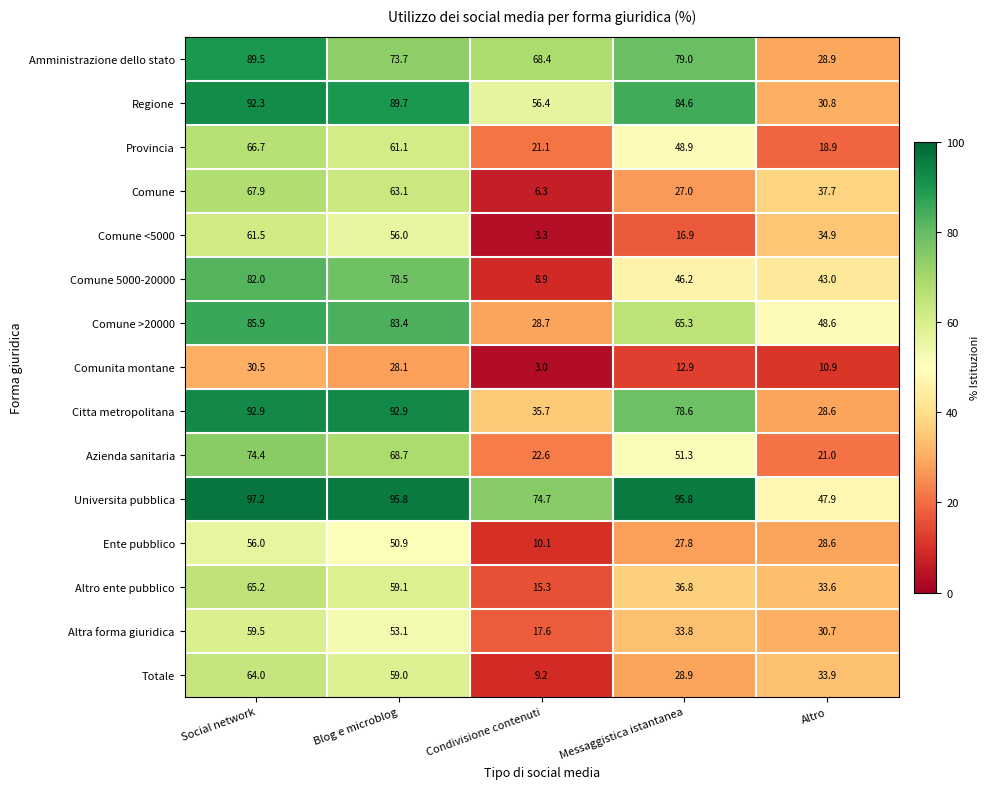

Which series has the largest total across all categories?

Universita pubblica